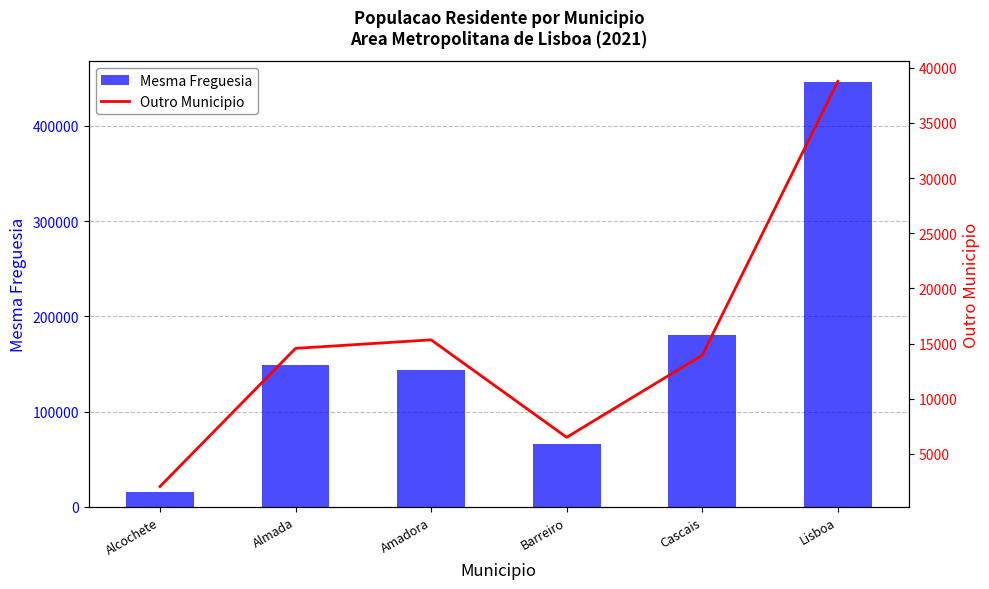

What is the difference between the Outro Municipio values at Amadora and Barreiro?

8832